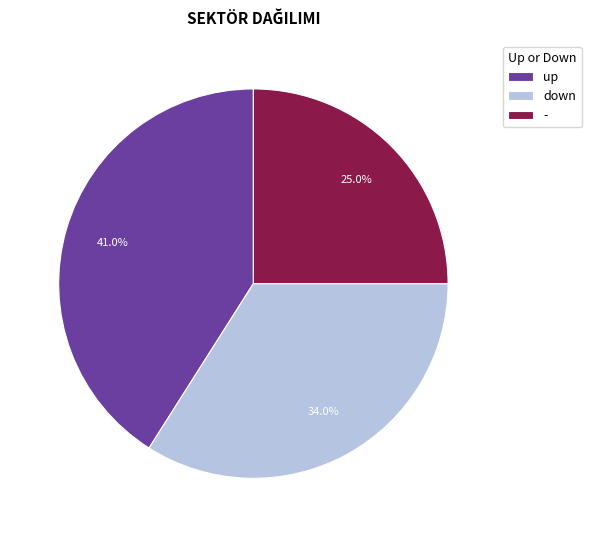

Between down and up, which is larger?

up